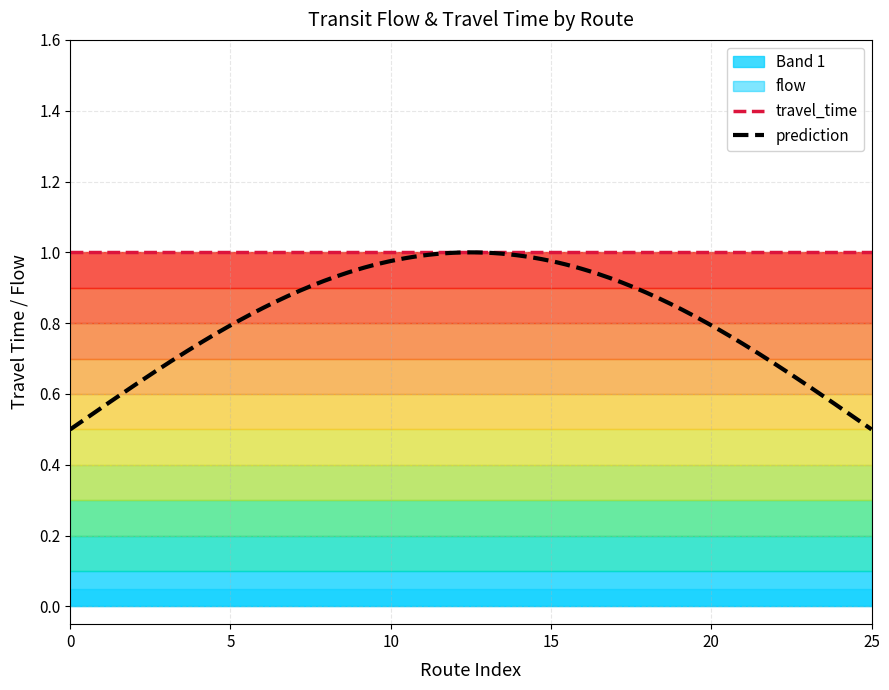

True or false: travel_time and flow cross at least once.

False